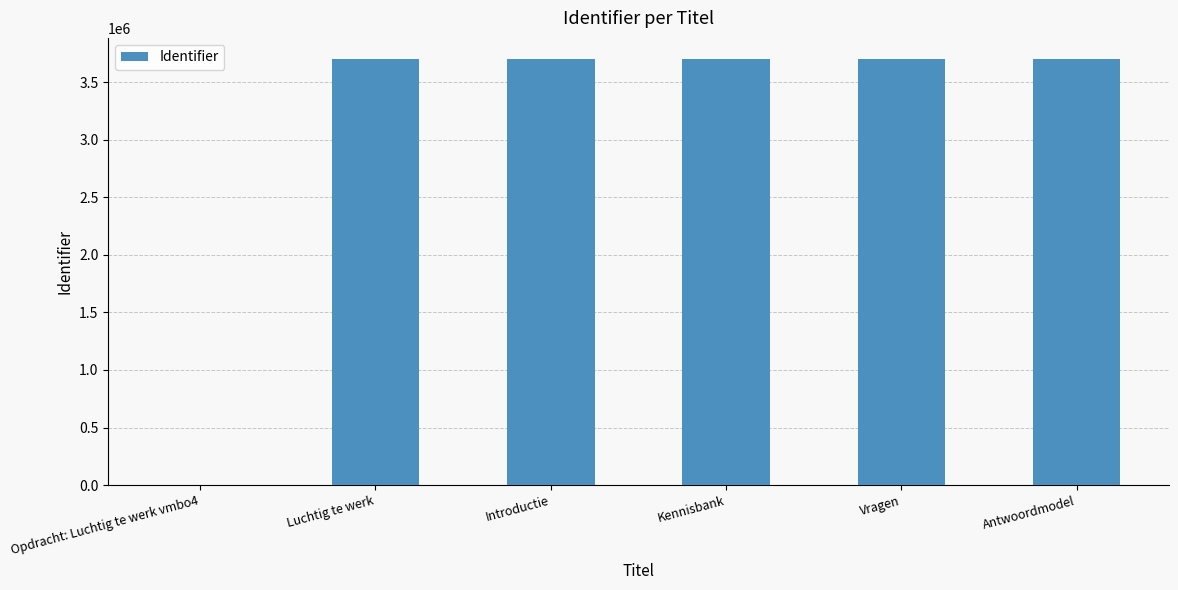

True or false: the data shows 3699555 at Kennisbank.

True